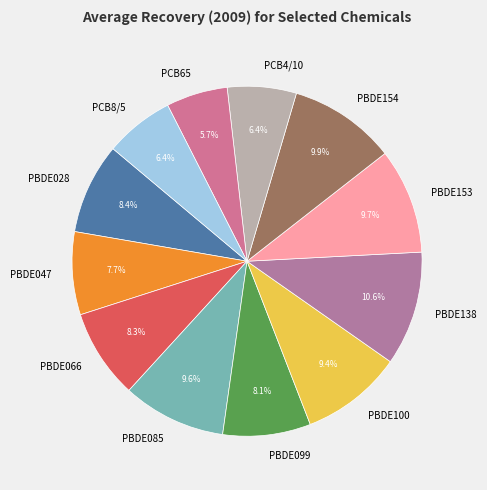

What percentage is the PBDE085 slice, to the nearest percent?

10%